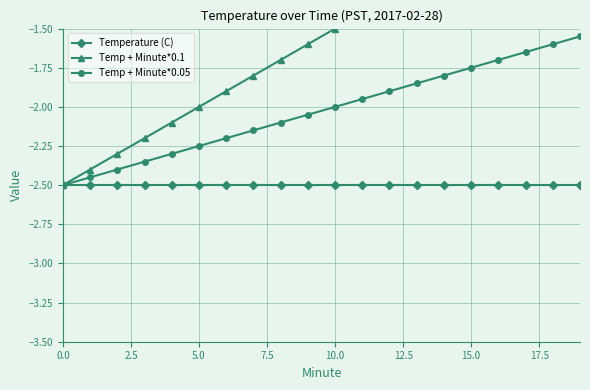

At how many categories does at least one series exceed -2?

14